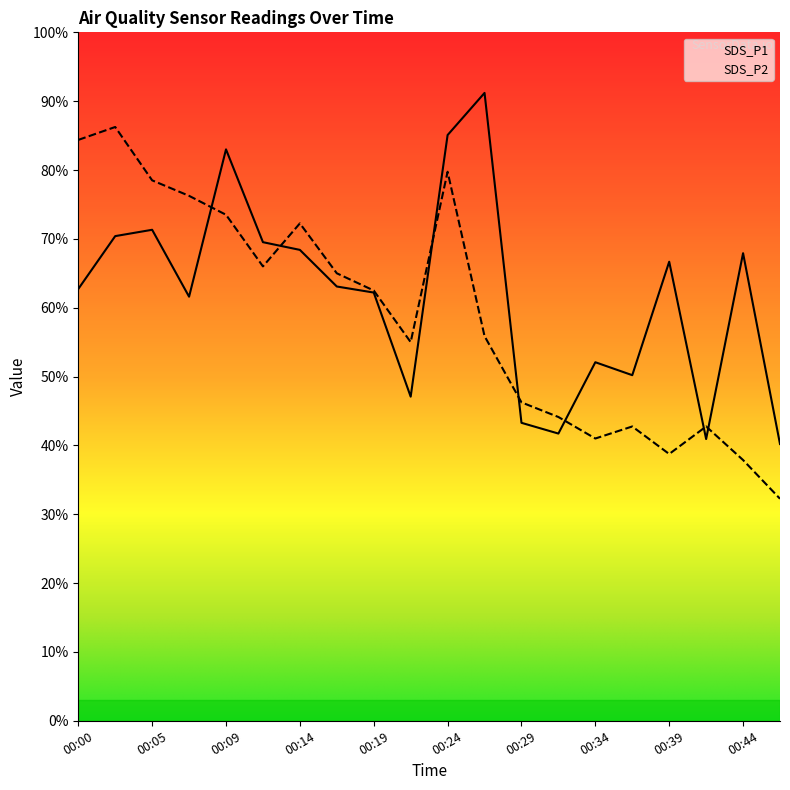

What is the difference between the SDS_P1 values at 00:36 and 00:34?

1.9